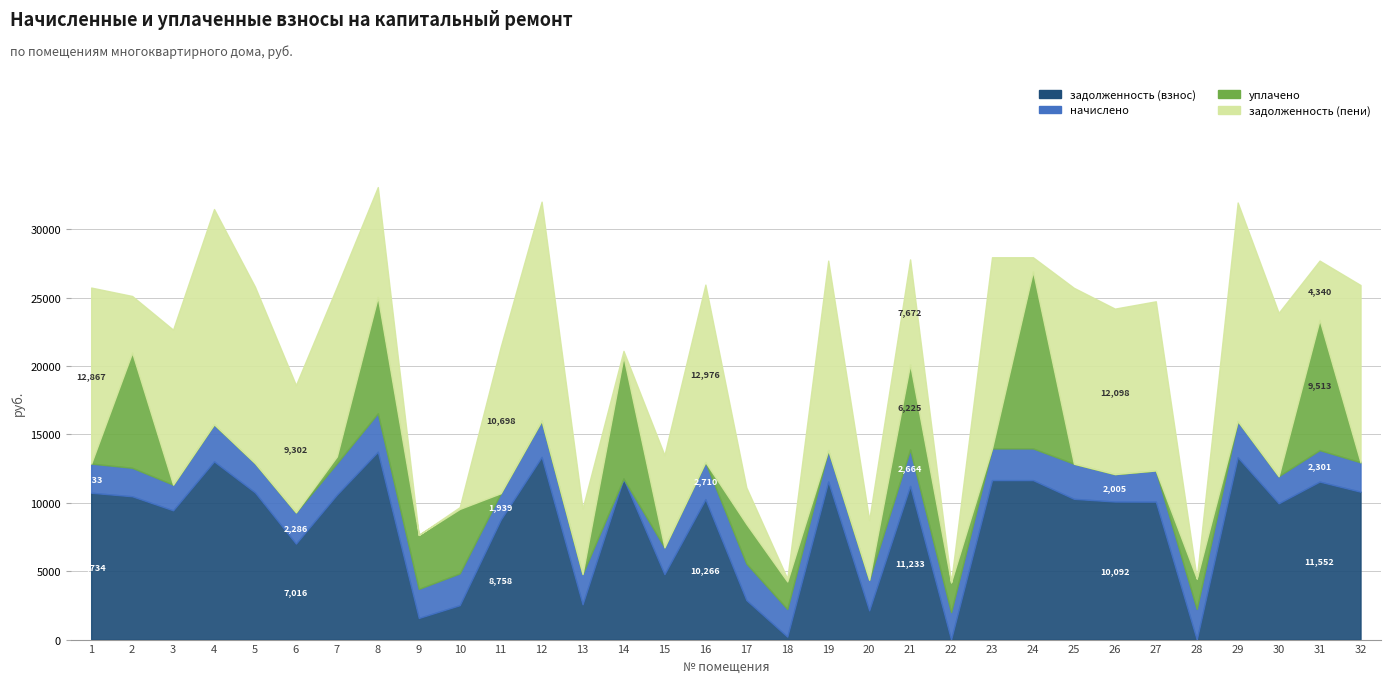

True or false: начислено has more than 2 interior local peaks.

True